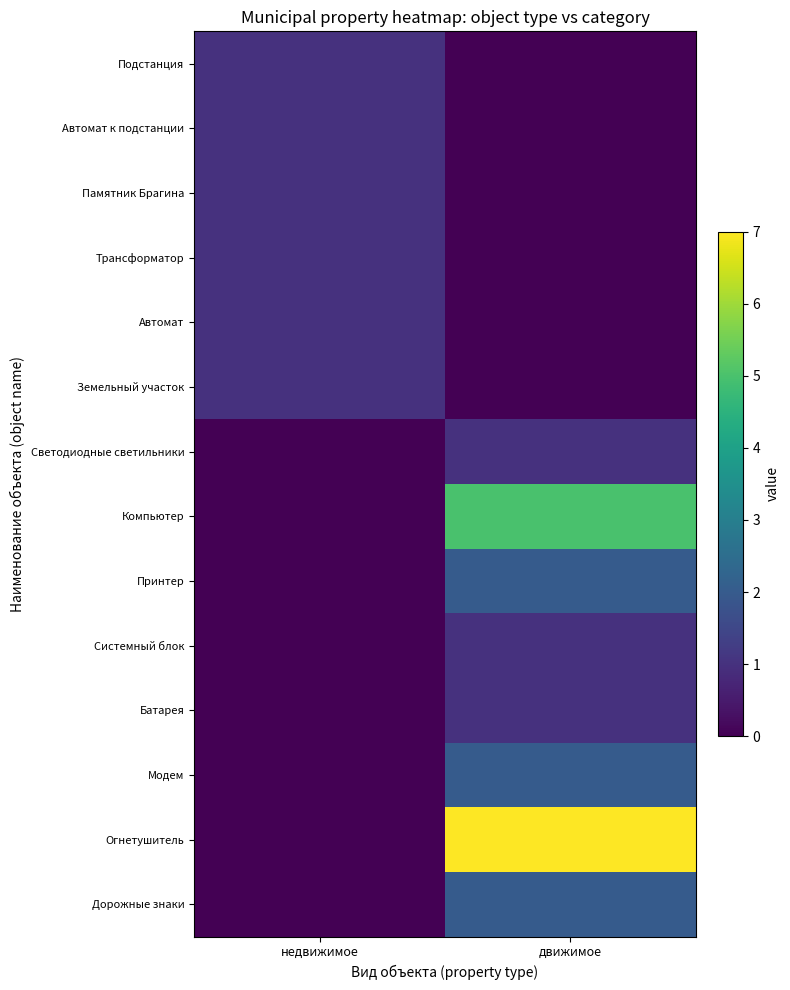

At how many categories does at least one series exceed 4?

1